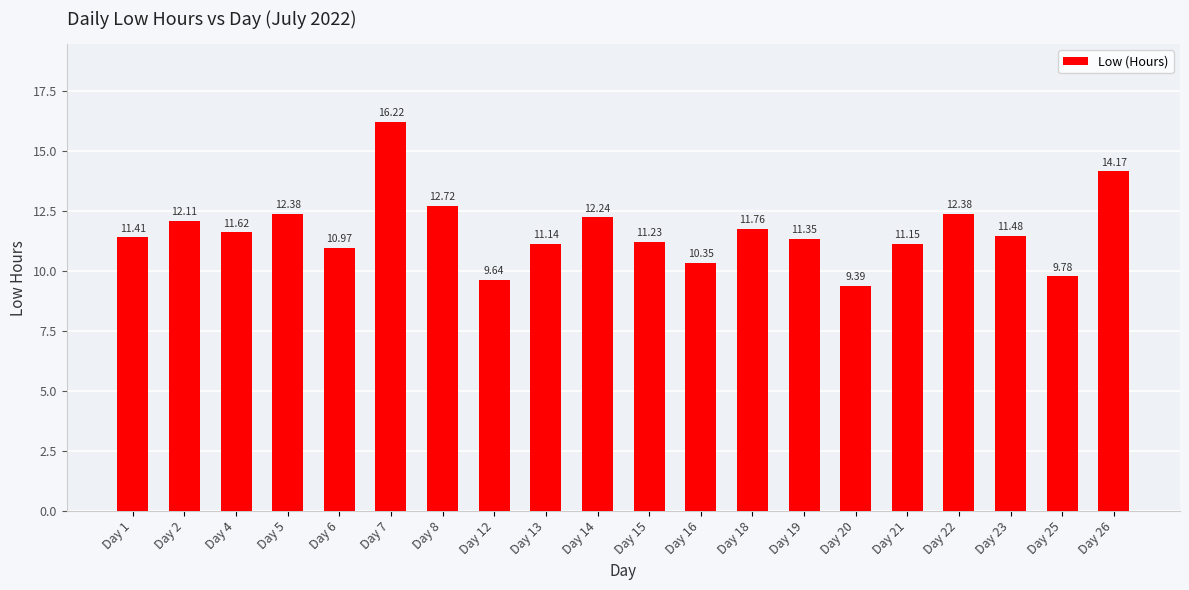

What value does the data have at Day 6?

11.0